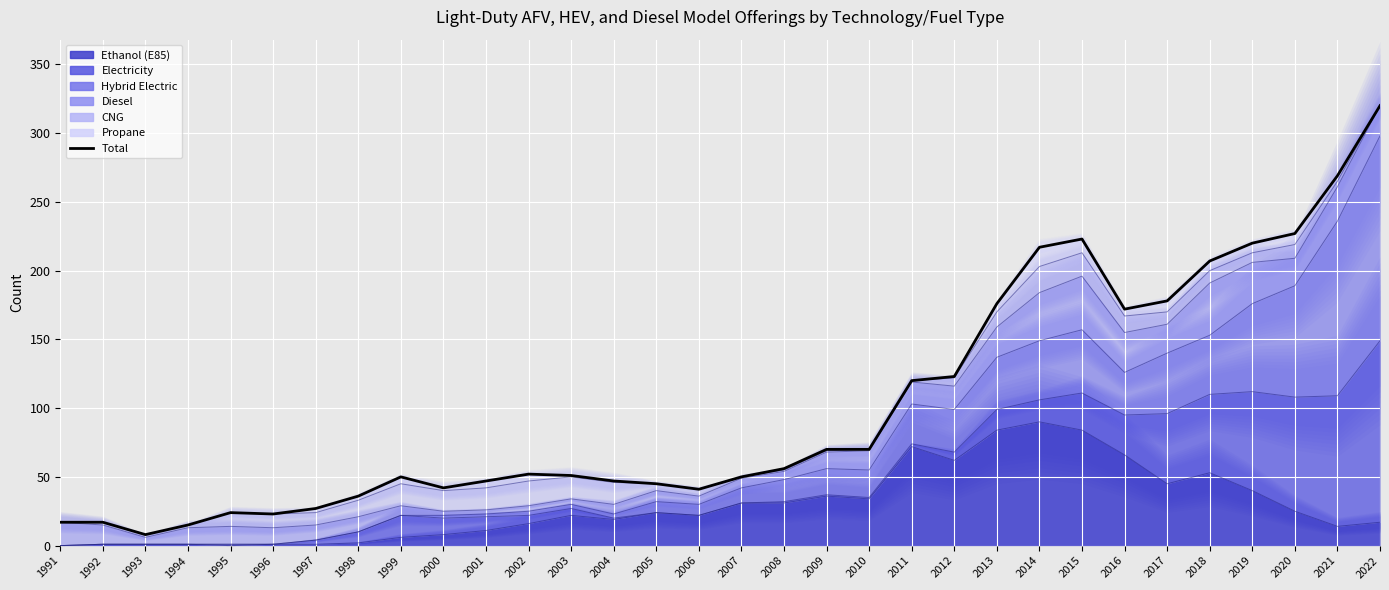

Rank the categories by value from lowest to highest.

1993, 1994, 1991, 1992, 1996, 1995, 1997, 1998, 2006, 2000, 2005, 2001, 2004, 1999, 2007, 2003, 2002, 2008, 2009, 2010, 2011, 2012, 2016, 2013, 2017, 2018, 2014, 2019, 2015, 2020, 2021, 2022